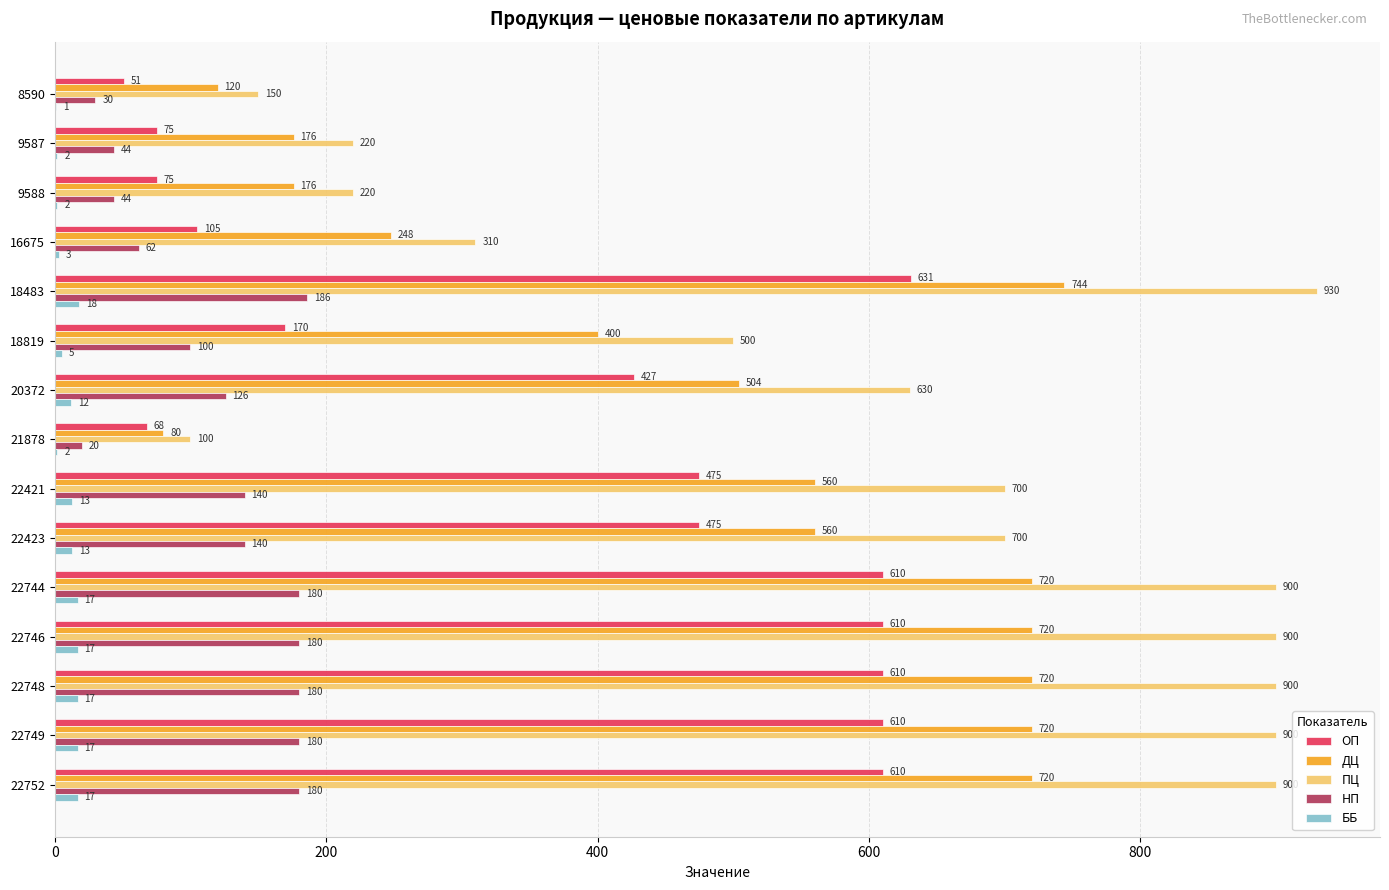

At which label is ПЦ closest to 515?

18819